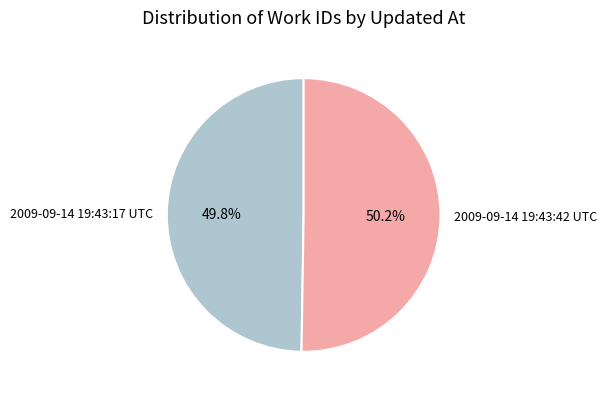

To the nearest percent, what percentage of the pie is 2009-09-14 19:43:42 UTC?

50%